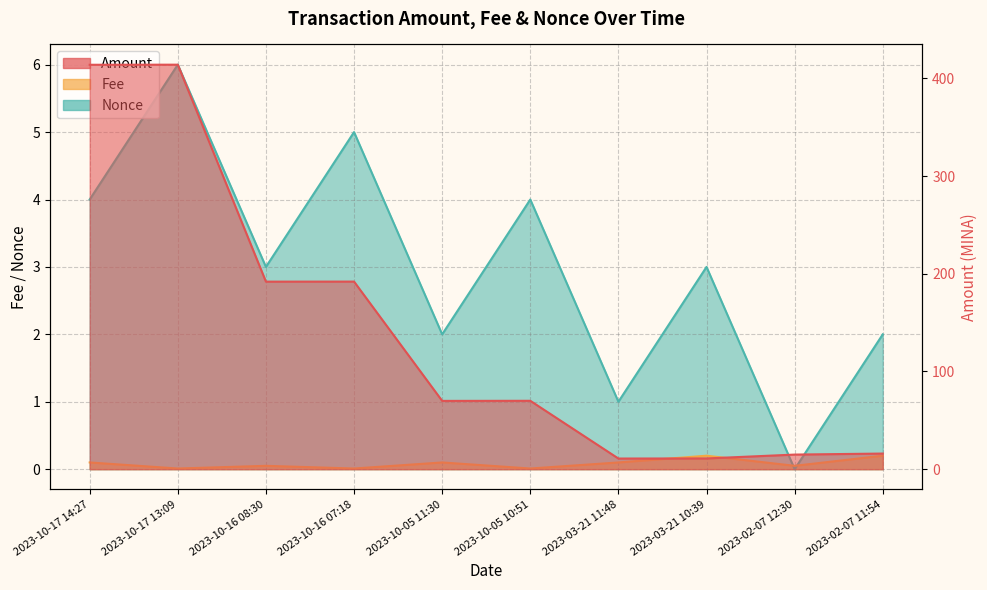

Reading left to right, extract all data points from this chart.

Amount: 2023-10-17 14:27=413.9	2023-10-17 13:09=414.0	2023-10-16 08:30=191.9	2023-10-16 07:18=192.0	2023-10-05 11:30=69.9	2023-10-05 10:51=70.0	2023-03-21 11:48=10.9	2023-03-21 10:39=11.0	2023-02-07 12:30=14.9	2023-02-07 11:54=16.0
Fee: 2023-10-17 14:27=0.1	2023-10-17 13:09=0.0	2023-10-16 08:30=0.1	2023-10-16 07:18=0.0	2023-10-05 11:30=0.1	2023-10-05 10:51=0.0	2023-03-21 11:48=0.1	2023-03-21 10:39=0.2	2023-02-07 12:30=0.1	2023-02-07 11:54=0.2
Nonce: 2023-10-17 14:27=4.0	2023-10-17 13:09=6.0	2023-10-16 08:30=3.0	2023-10-16 07:18=5.0	2023-10-05 11:30=2.0	2023-10-05 10:51=4.0	2023-03-21 11:48=1.0	2023-03-21 10:39=3.0	2023-02-07 12:30=0.0	2023-02-07 11:54=2.0